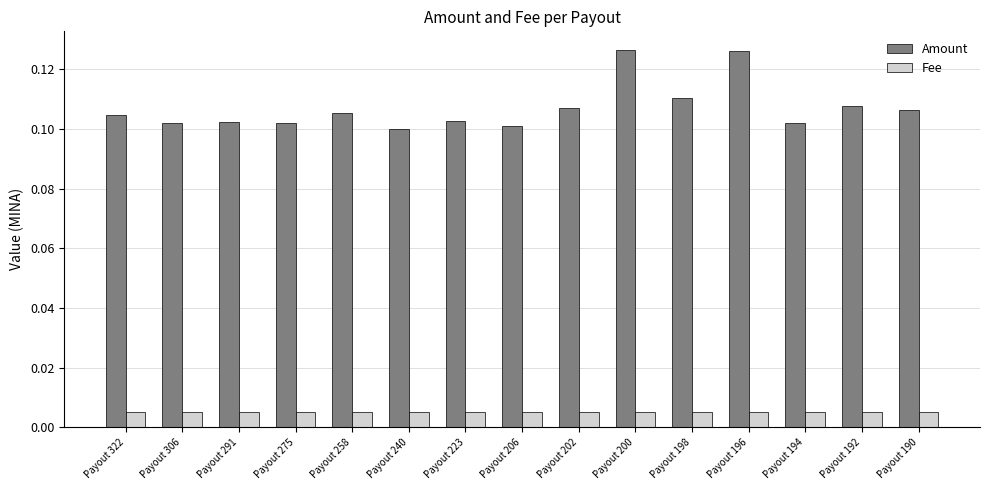

Which series has the widest spread of values?

Amount